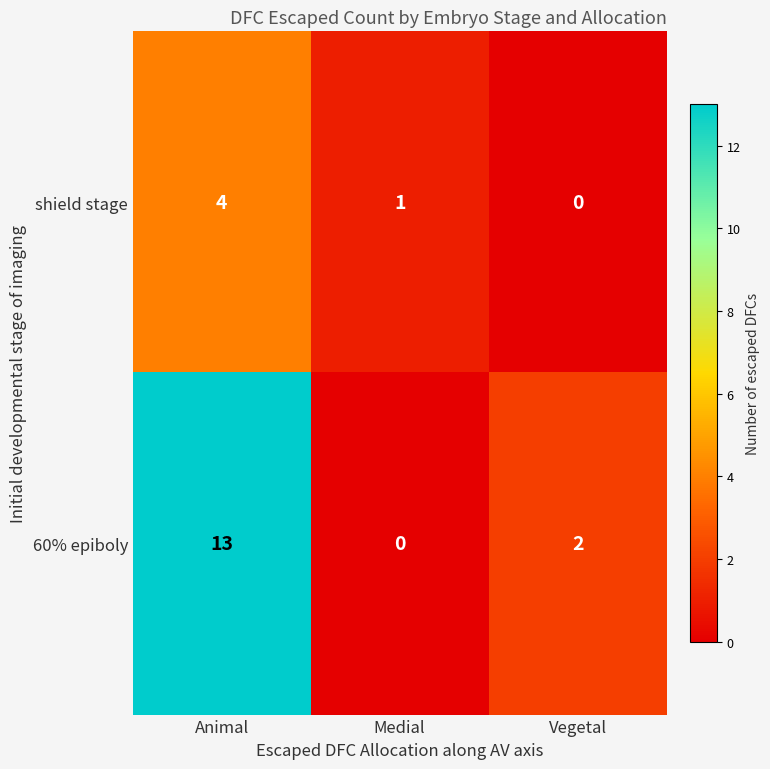

Which series has the largest total across all categories?

60% epiboly